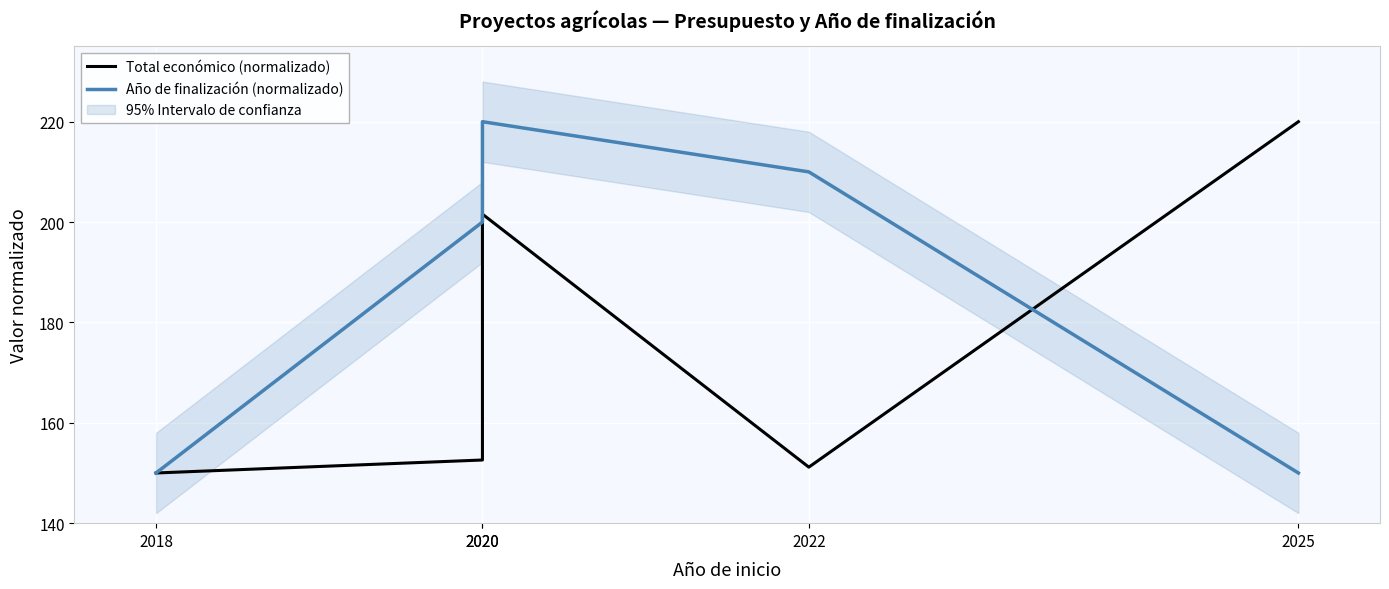

Which label corresponds to the largest value in the chart?

2025